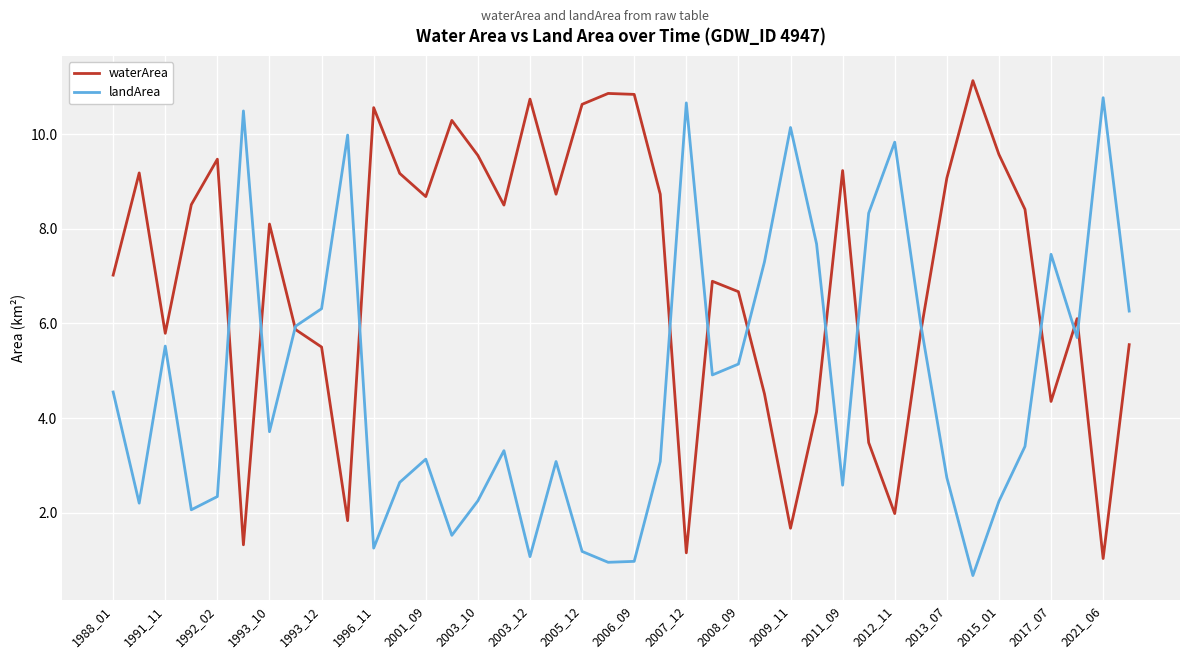

What is the difference between the maximum and second lowest values in the landArea series?

9.8